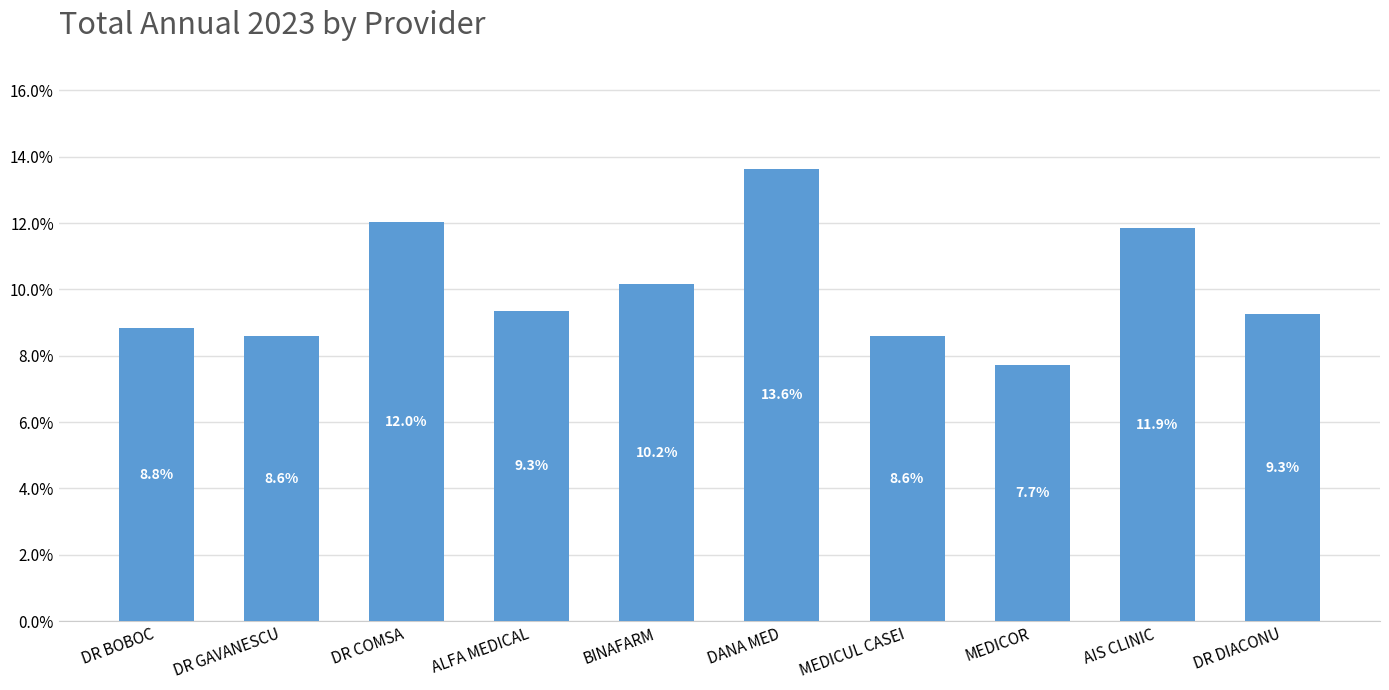

Approximately how many times larger is the value at DR GAVANESCU compared to MEDICUL CASEI?

1.0